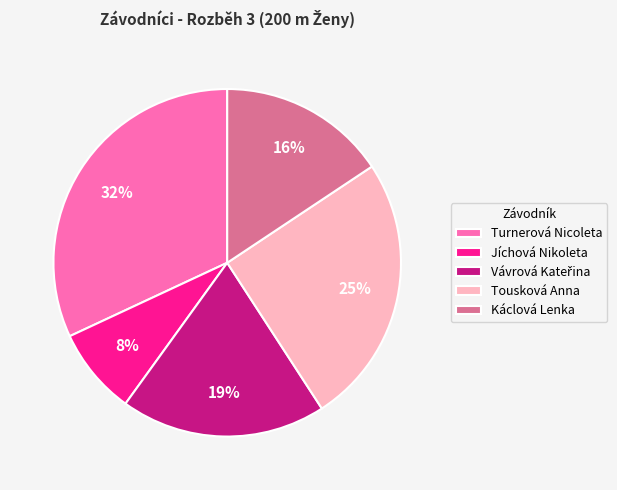

Which category has the biggest portion of the pie?

Turnerová Nicoleta